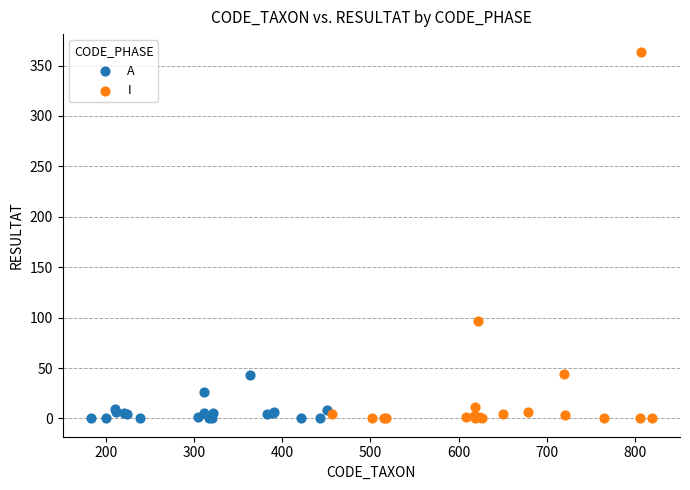

Which series has the largest Y range (max minus min)?

I